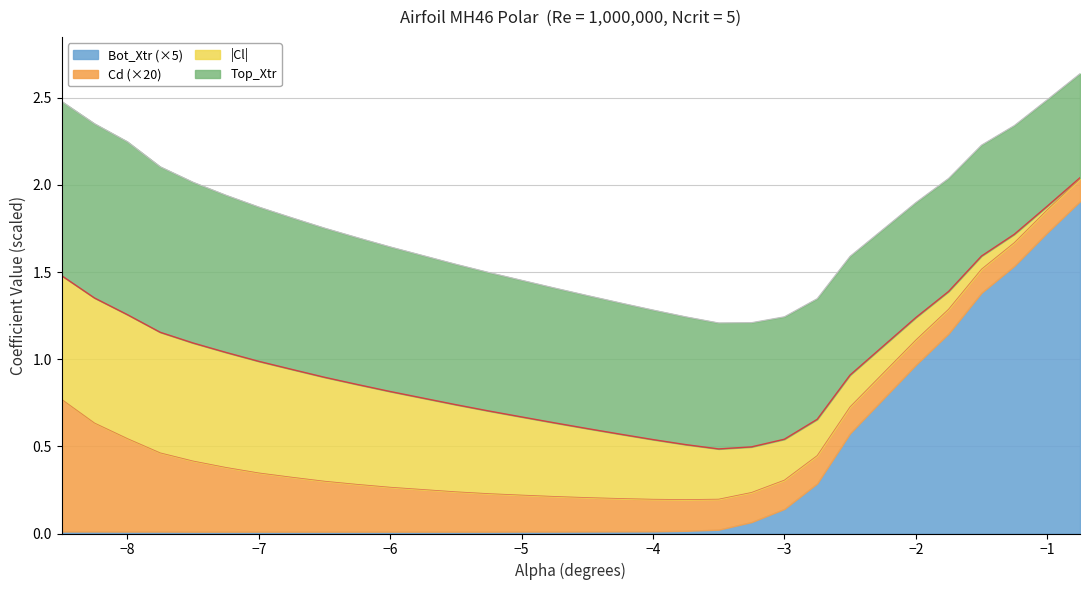

The value of Cl at -1.75 is -0.0. True or false?

False